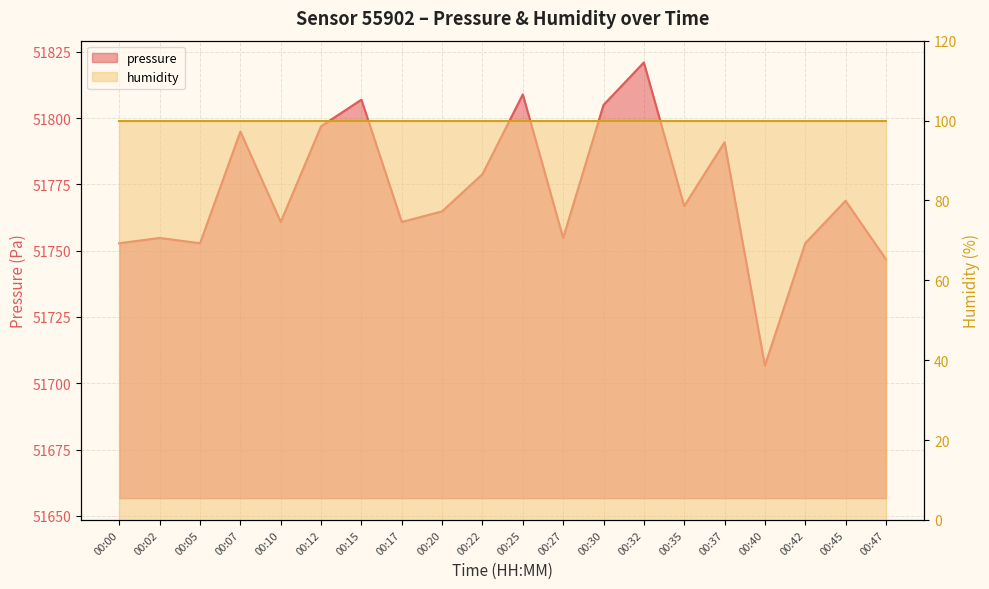

Rank the categories by value from highest to lowest.

00:32, 00:25, 00:15, 00:30, 00:12, 00:07, 00:37, 00:22, 00:45, 00:35, 00:20, 00:10, 00:17, 00:02, 00:27, 00:00, 00:05, 00:42, 00:47, 00:40